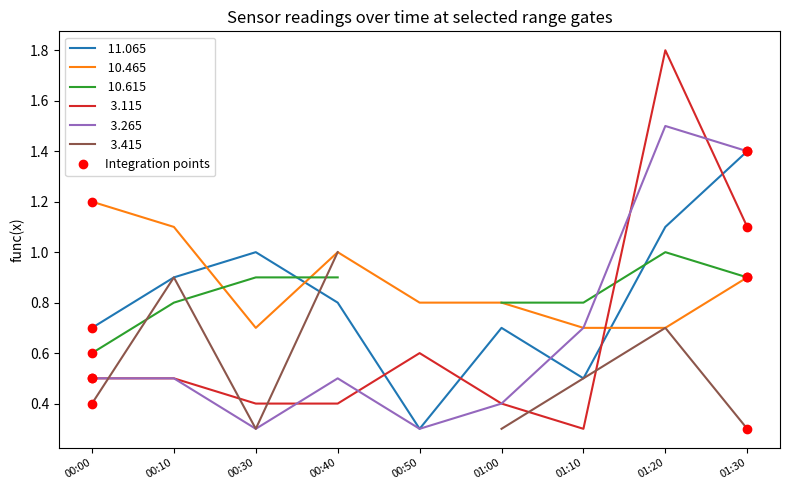

Which series ends up on top after the final intersection of   3.265 and  11.065?

  3.265